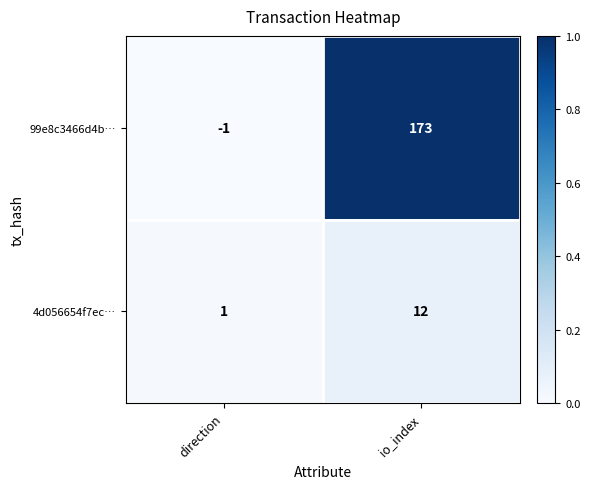

Which category has the lowest value across all series?

direction